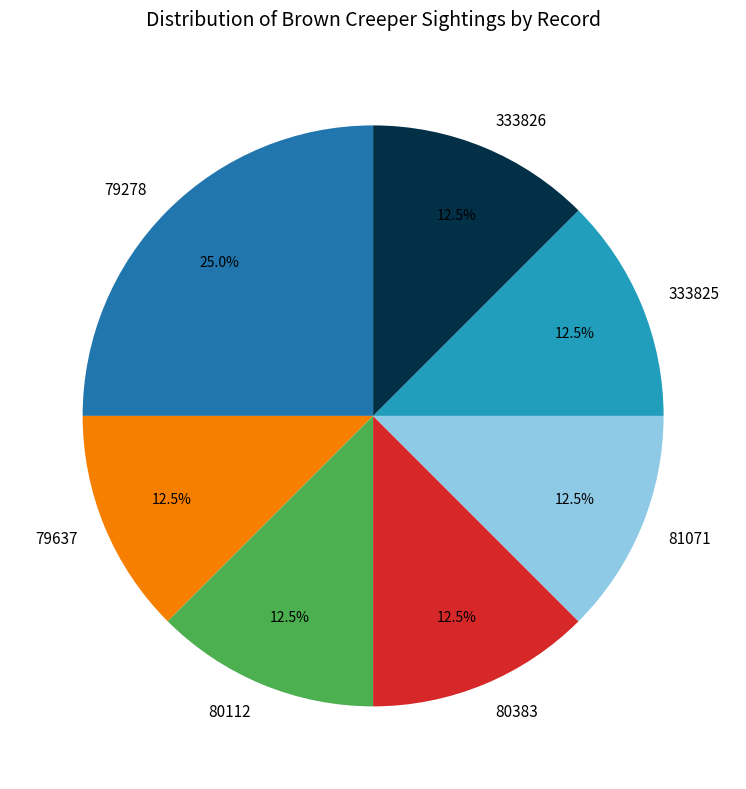

What is the largest slice in the pie chart?

79278